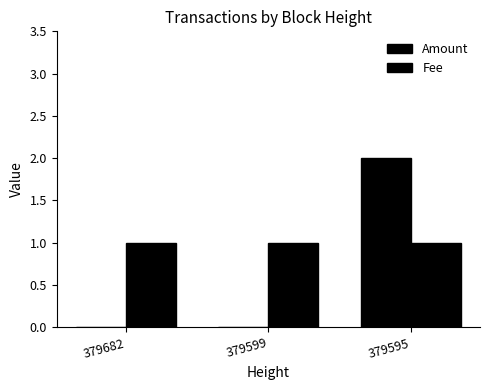

What is the greatest value displayed?

2